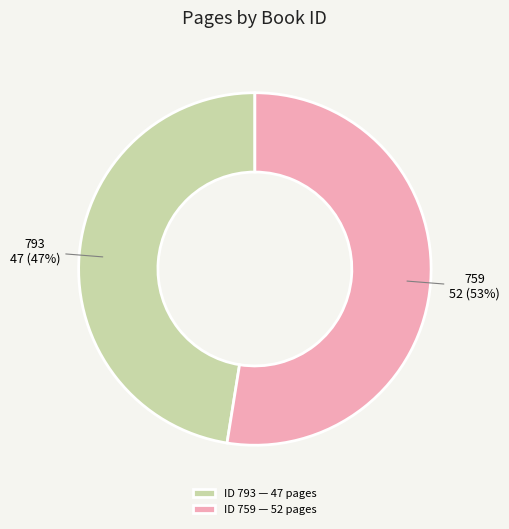

To the nearest percent, what percentage of the pie is 793?

47%